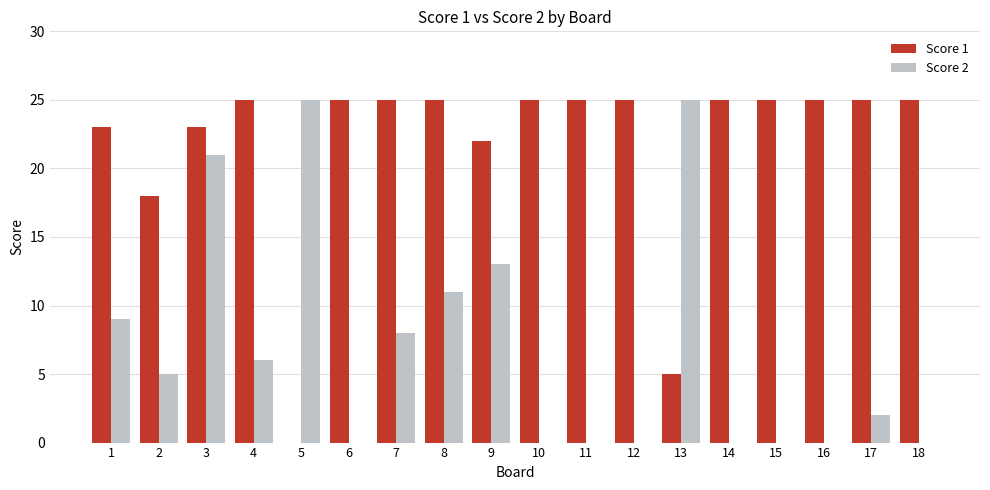

How many distinct data groups are displayed?

2